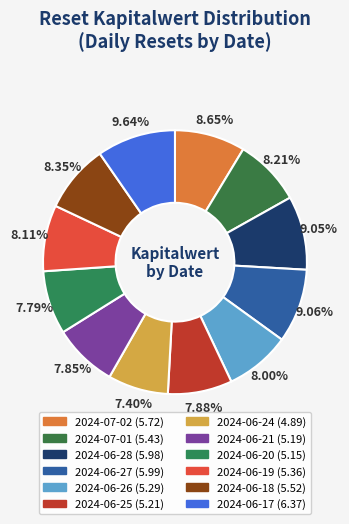

What percentage is the 2024-06-19 slice, to the nearest percent?

8%